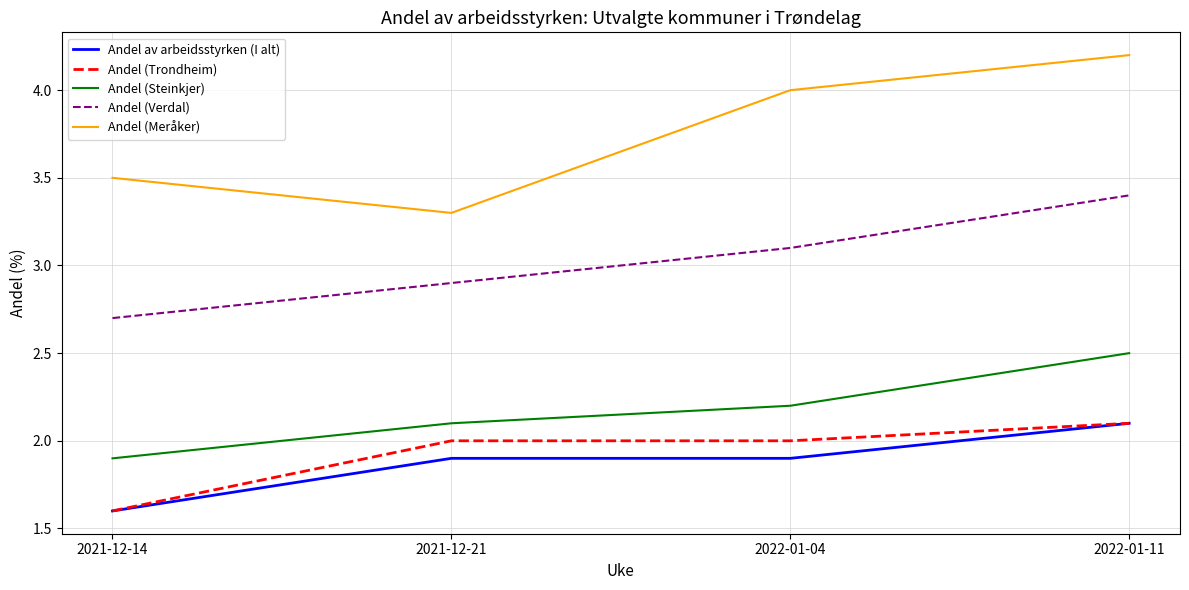

At which label does Andel (Verdal) first exceed 3?

2022-01-04